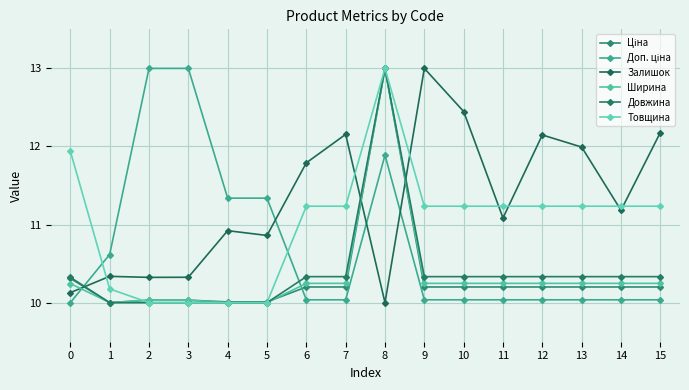

How many data points in Залишок are above 11?

9